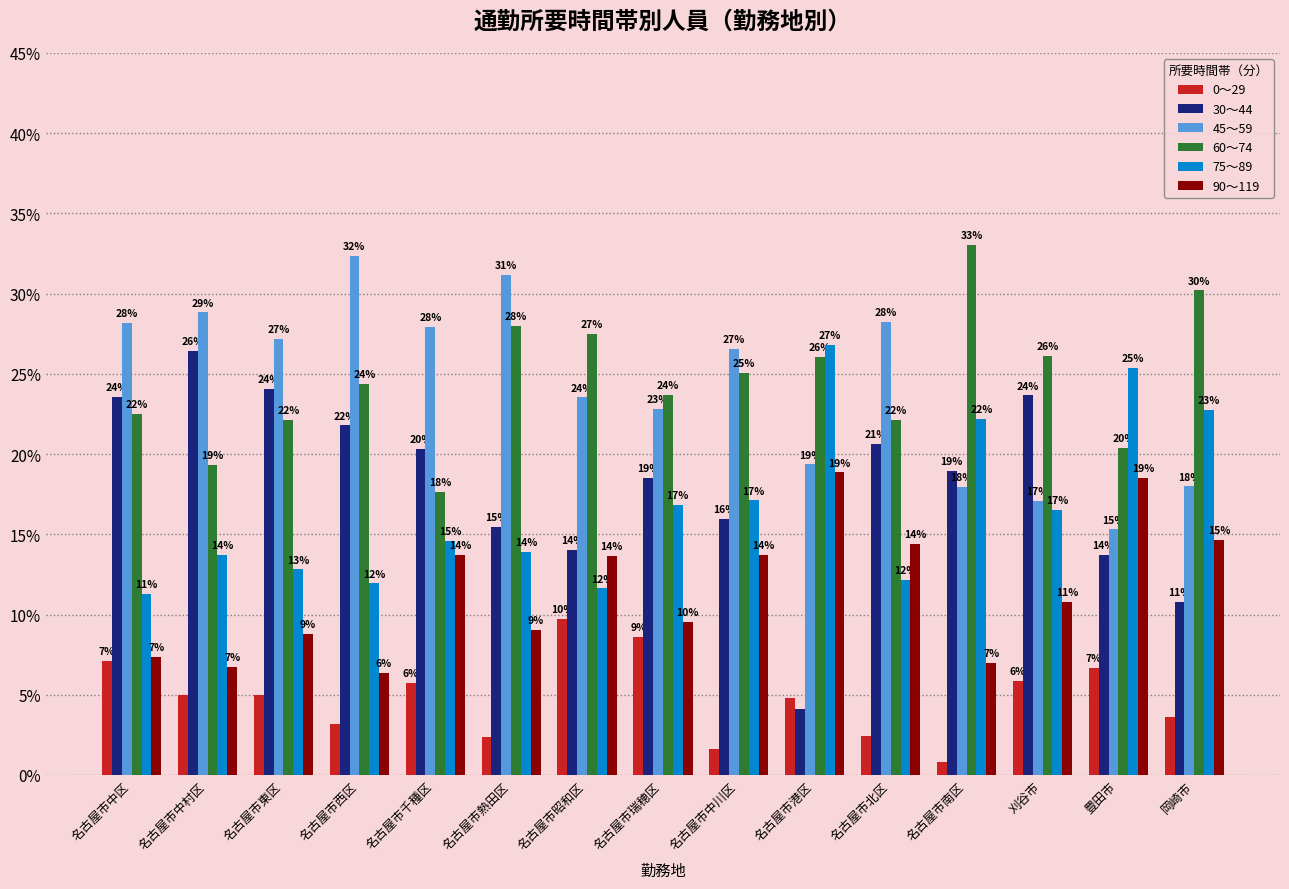

Is the value of 45～59 at 名古屋市港区 greater than the value of 60～74 at 名古屋市昭和区?

No